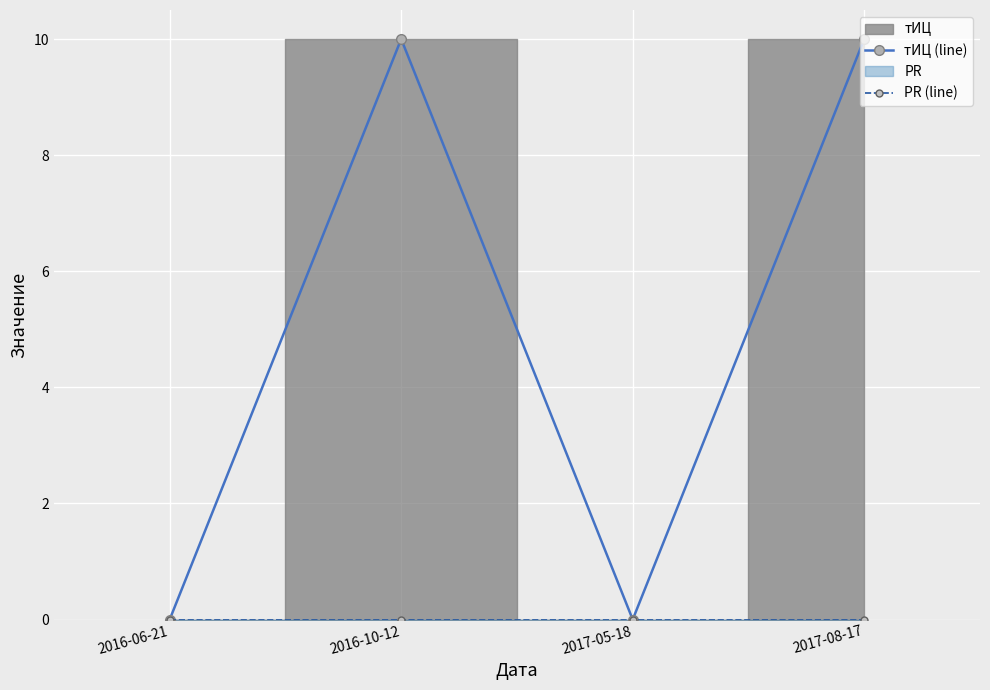

What is the sum of the тИЦ (line) values at 2017-05-18 and 2016-10-12?

10